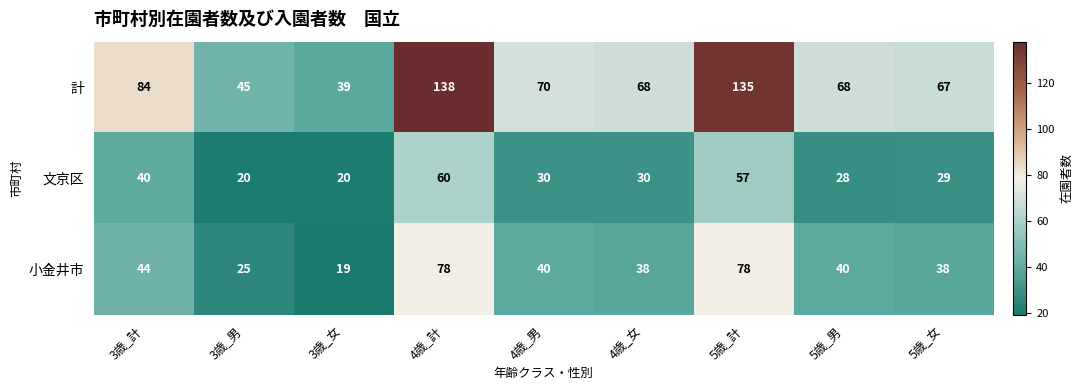

What is the average value of the 文京区 series?

35